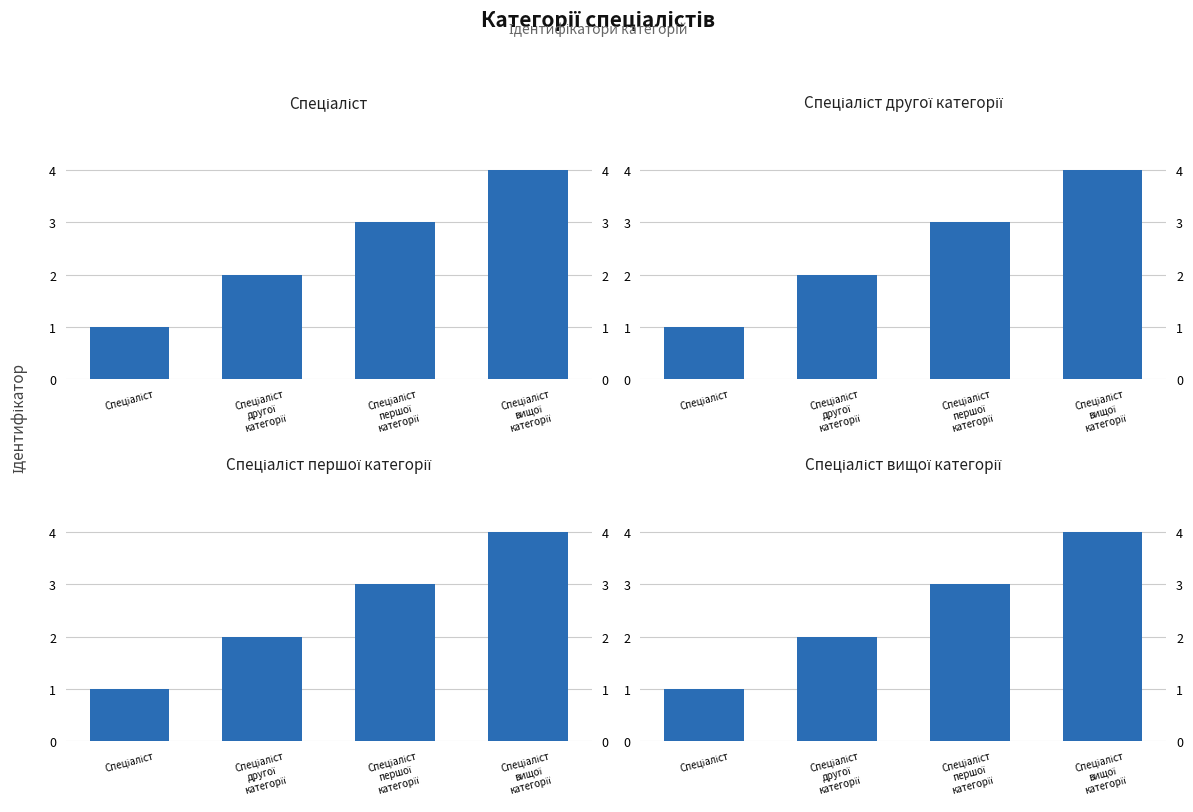

How many values are between 2 and 4?

3